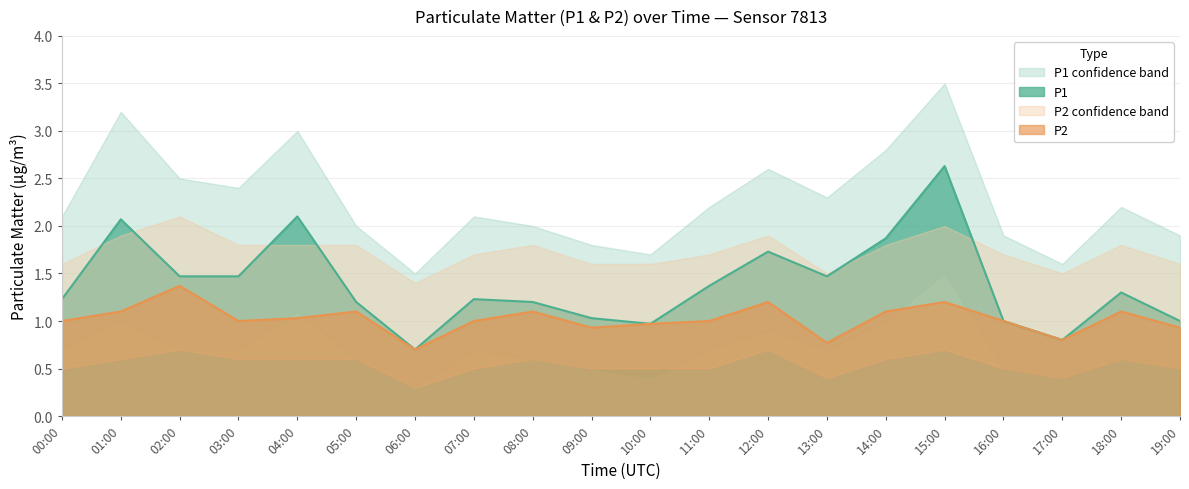

Which series has the largest total across all categories?

P1_upper